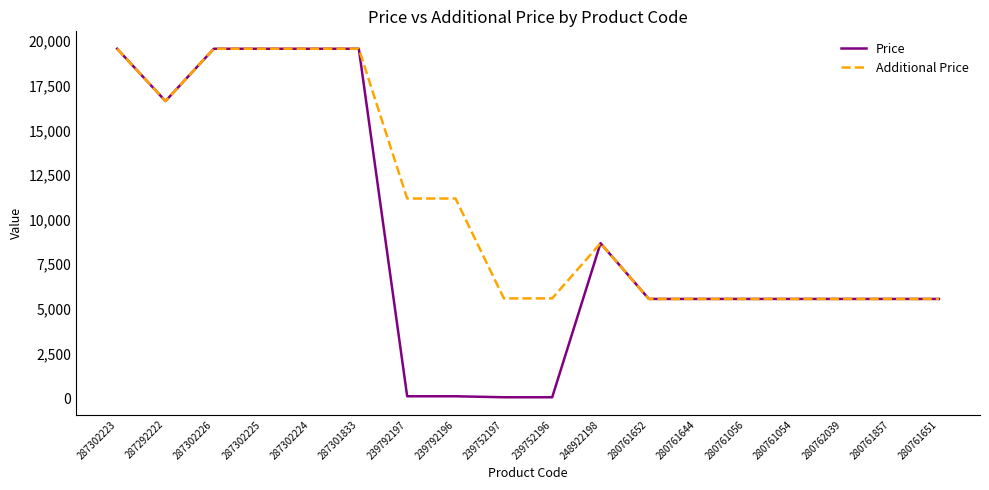

Is the value of Price at 280761857 greater than the value of Additional Price at 287302223?

No